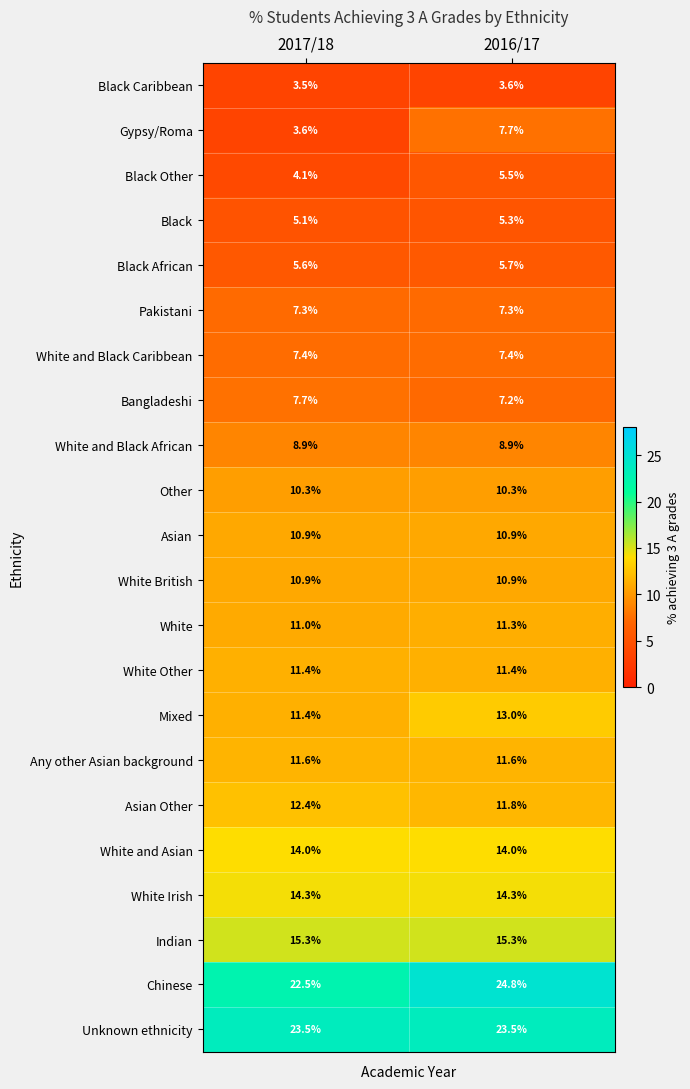

List the labels in order of Black Other value, smallest first.

2017/18, 2016/17